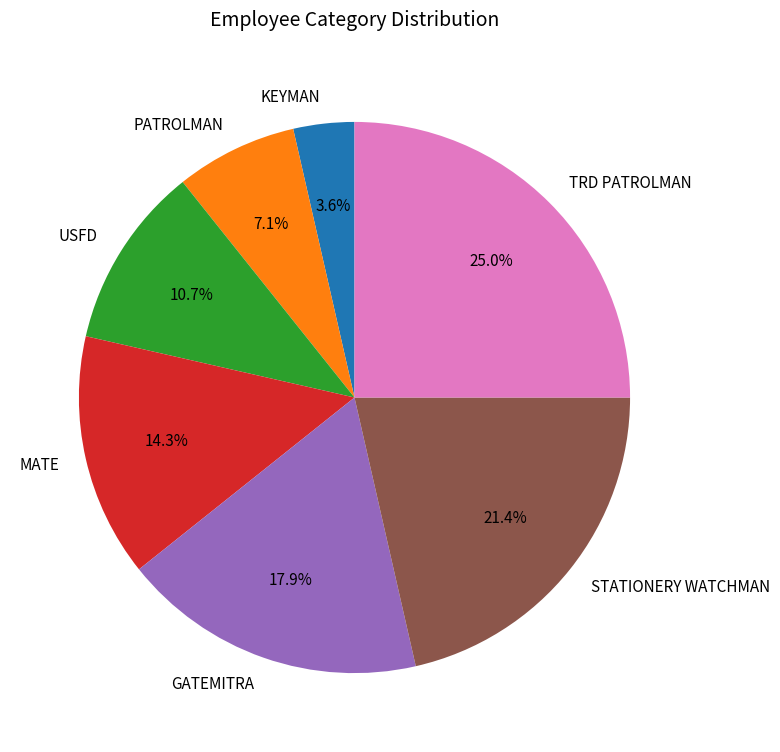

Does PATROLMAN account for over 50% of the chart?

No